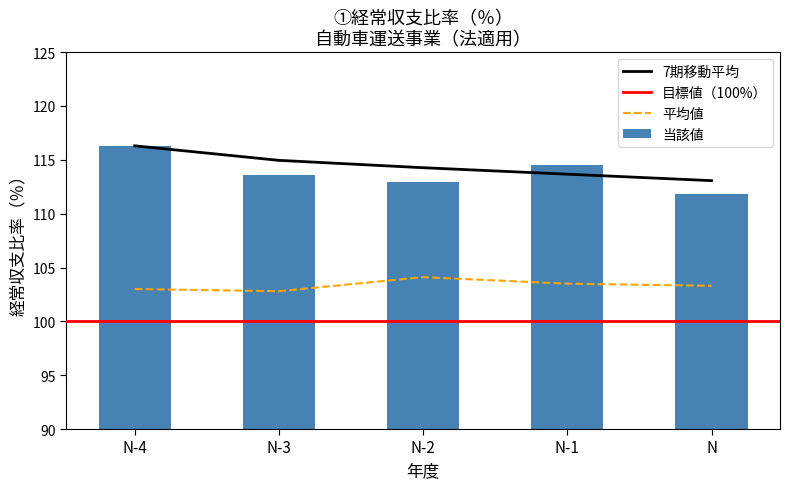

At which label does 平均値 first exceed 103?

N-2